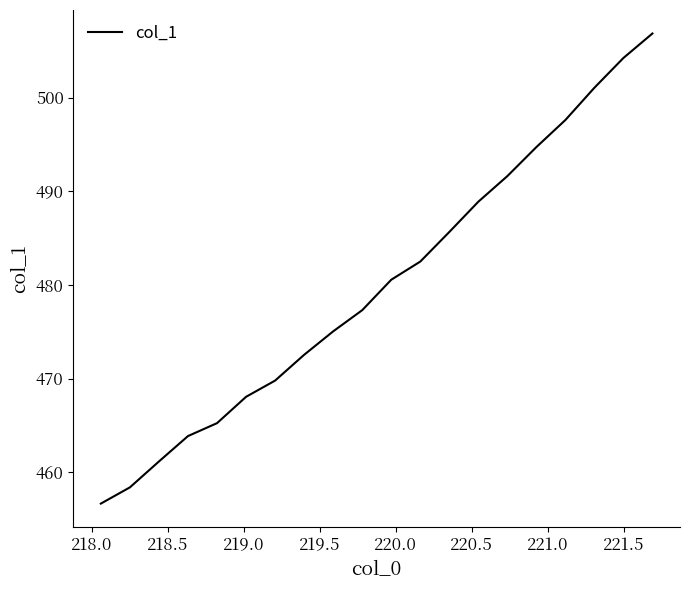

What is the difference between the maximum and minimum values?

50.2